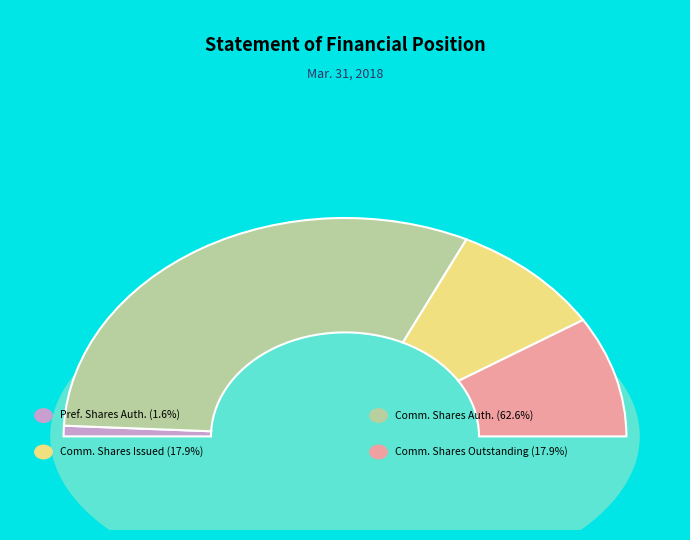

Which slice represents more than half of the pie?

Common Stock, Shares Authorized